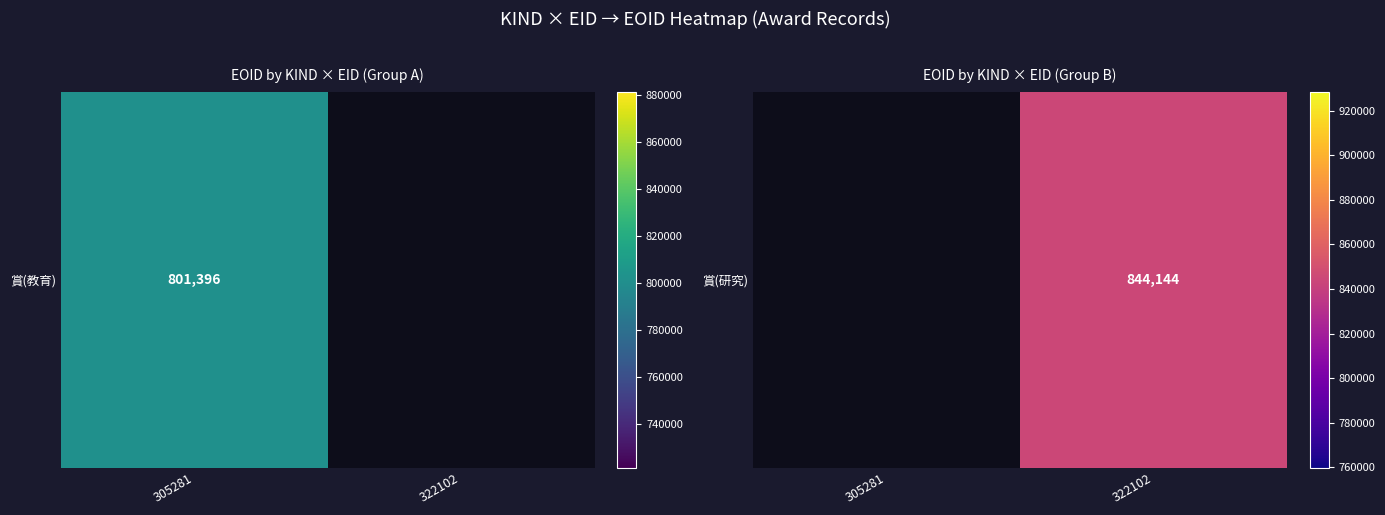

Count the number of data series in this chart.

1